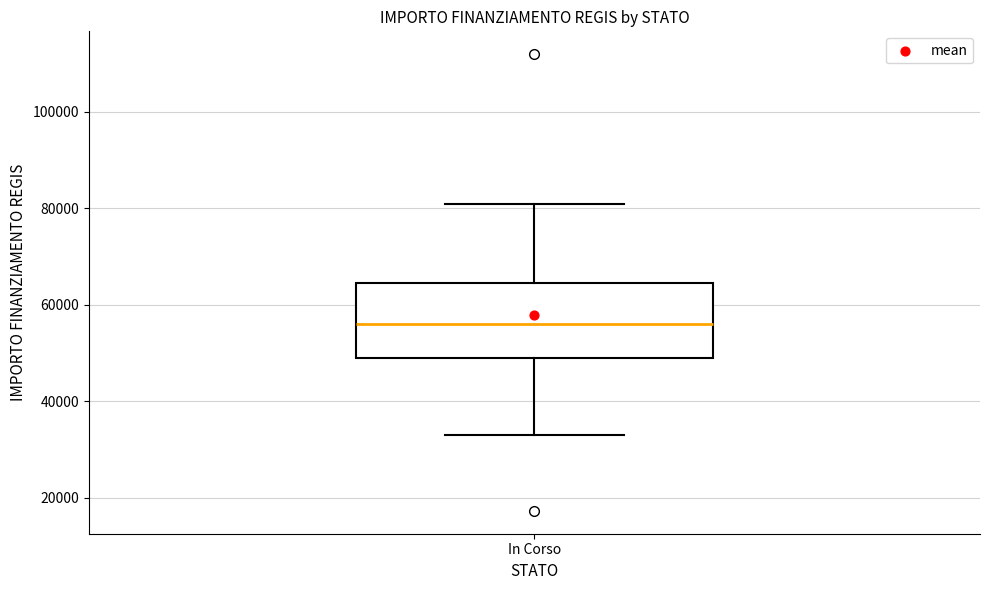

Transcribe this box plot: give where the median line is, the range the box spans, and where the two whiskers end, as read against the y-axis. The values are not printed on the chart, so give them approximately, as read against the axis.

median 56000, box 50000 to 64000, whiskers 32000 to 80000